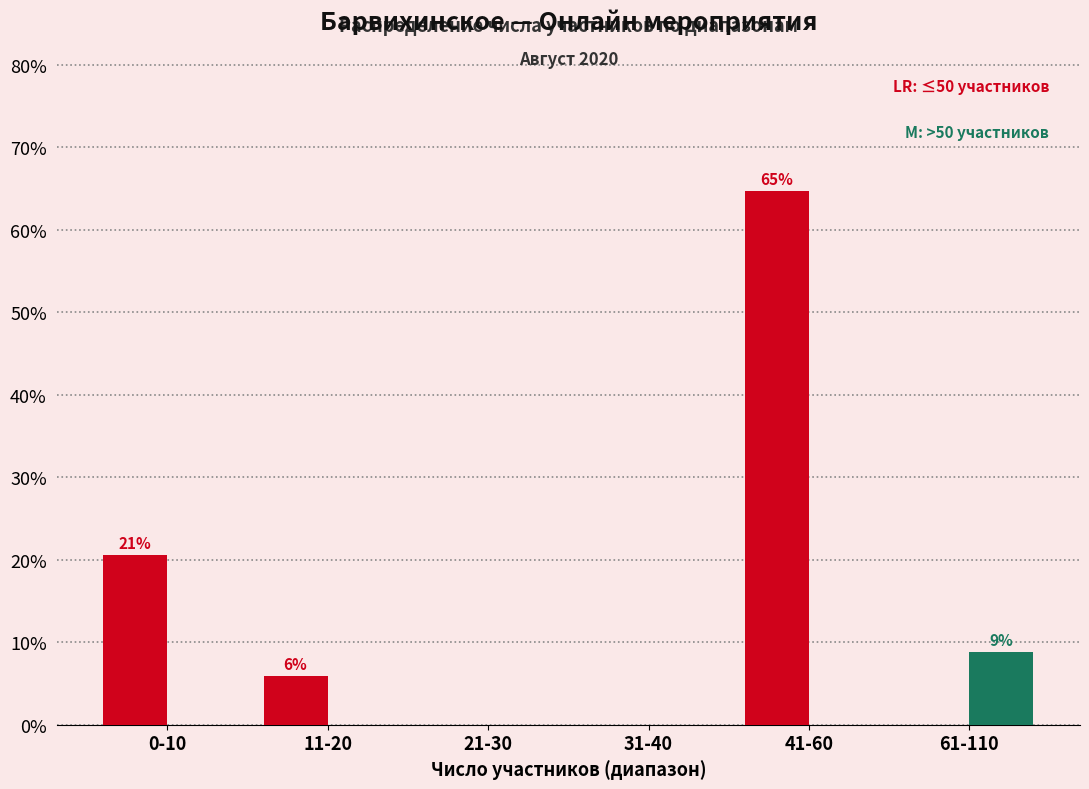

Reading right to left, list all the values displayed in this chart.

≤50 участников: 61-110=0.0	41-60=64.7	31-40=0.0	21-30=0.0	11-20=5.9	0-10=20.6
>50 участников: 61-110=8.8	41-60=0.0	31-40=0.0	21-30=0.0	11-20=0.0	0-10=0.0